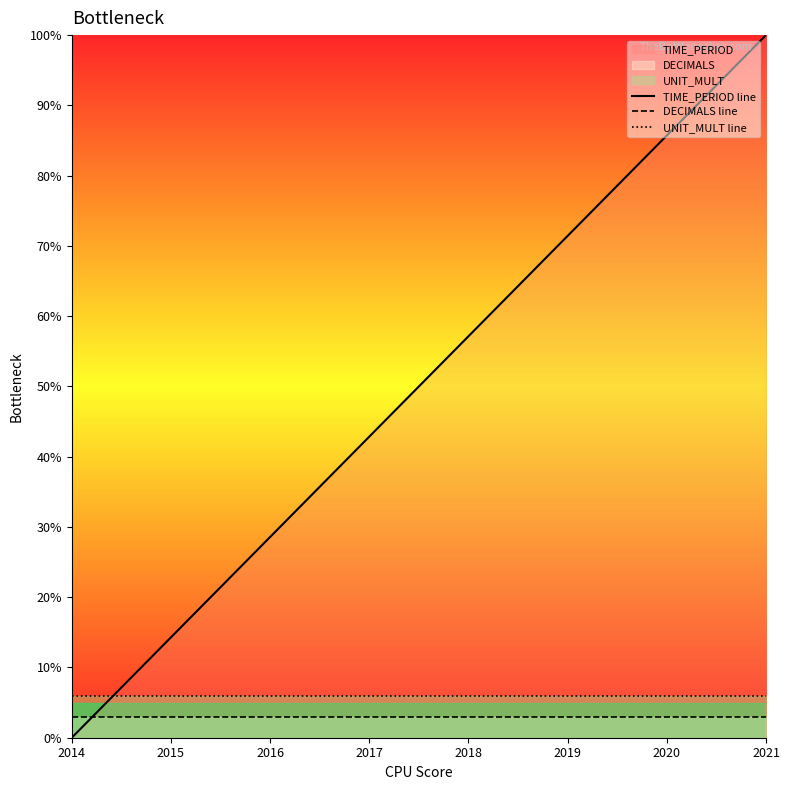

Which has a higher value, 2017 or 2014?

2017